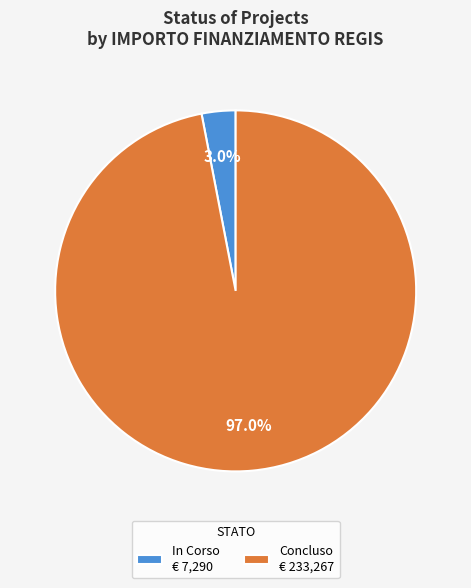

Between Concluso € 233,267 and In Corso € 7,290, which is larger?

Concluso € 233,267